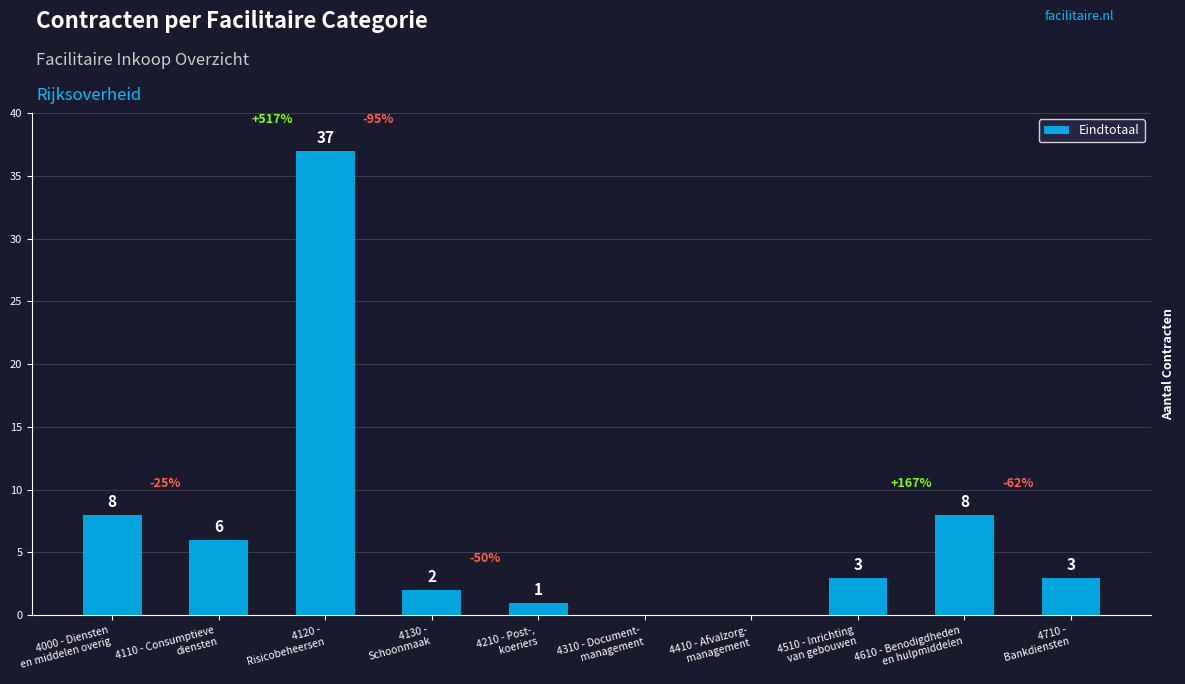

What is the sum of all values?

68